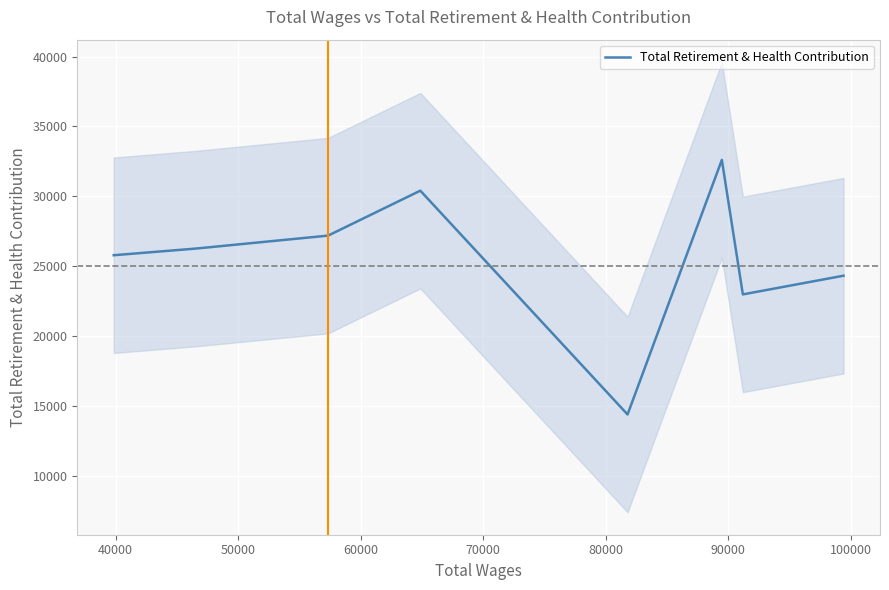

What is the minimum value for Total Retirement & Health Contribution?

14375